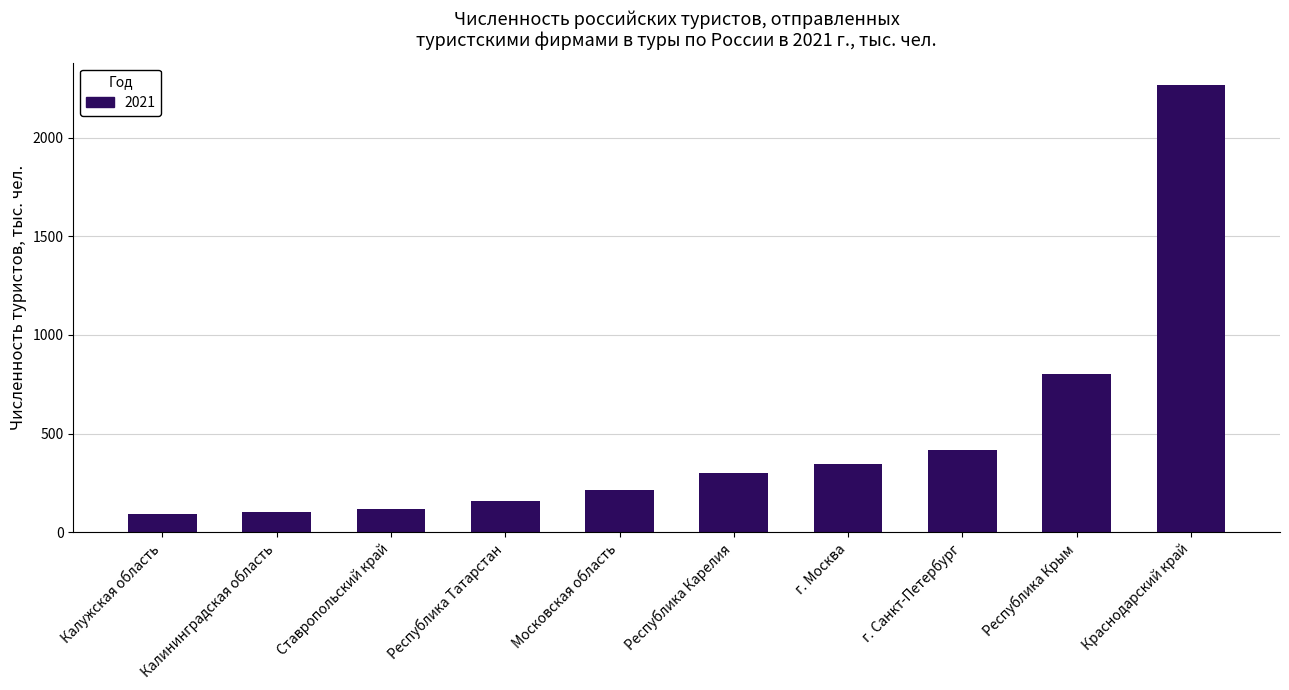

What is the greatest value displayed?

2268.1